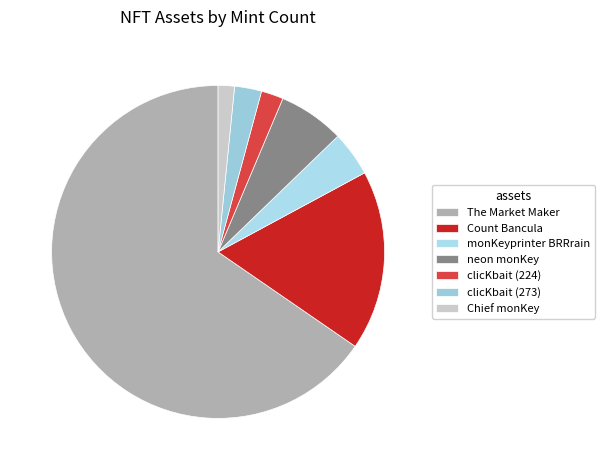

To the nearest percent, what is the difference between the monKeyprinter BRRrain and Chief monKey slice percentages?

3%